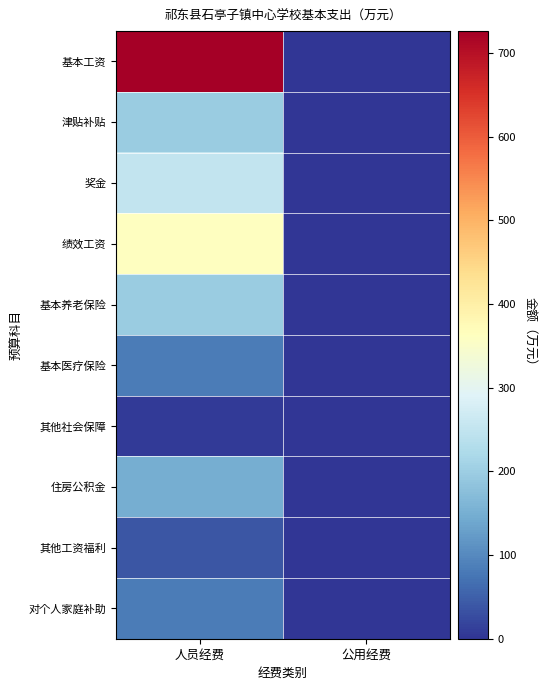

Reading left to right, transcribe all the data shown in this chart.

基本工资: 人员经费=726.2	公用经费=0.0
津贴补贴: 人员经费=197.5	公用经费=0.0
奖金: 人员经费=251.5	公用经费=0.0
绩效工资: 人员经费=362.8	公用经费=0.0
基本养老保险: 人员经费=197.4	公用经费=0.0
基本医疗保险: 人员经费=83.0	公用经费=0.0
其他社会保障: 人员经费=7.9	公用经费=0.0
住房公积金: 人员经费=148.0	公用经费=0.0
其他工资福利: 人员经费=38.2	公用经费=0.0
对个人家庭补助: 人员经费=83.0	公用经费=0.0